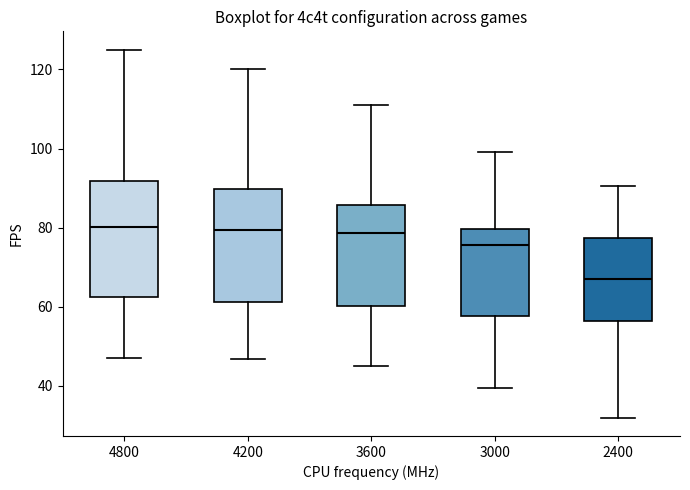

Where does the lower whisker of the box at x = 4800 end on the y-axis? The values are not printed on the chart, so give them approximately, as read against the axis.

46